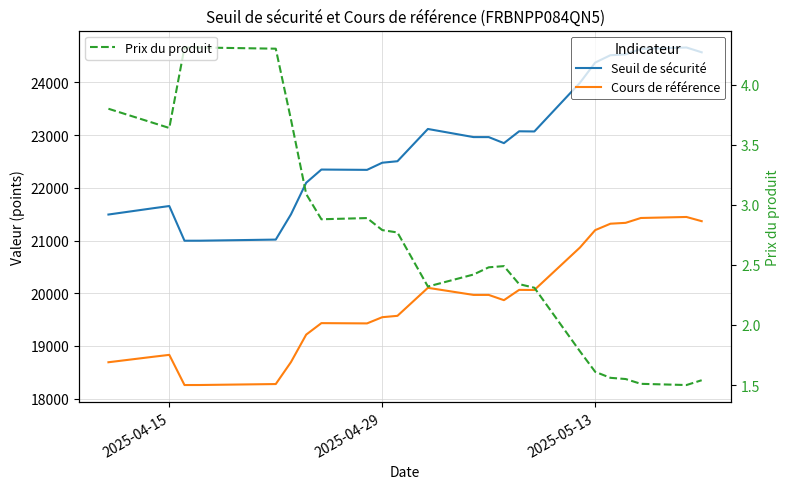

At how many categories does at least one series exceed 1632?

25